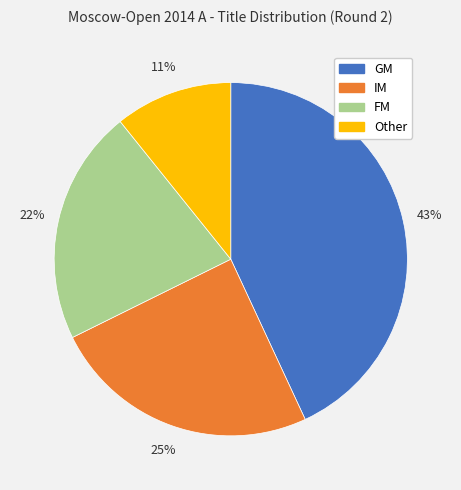

True or false: GM accounts for 43% of the total.

True